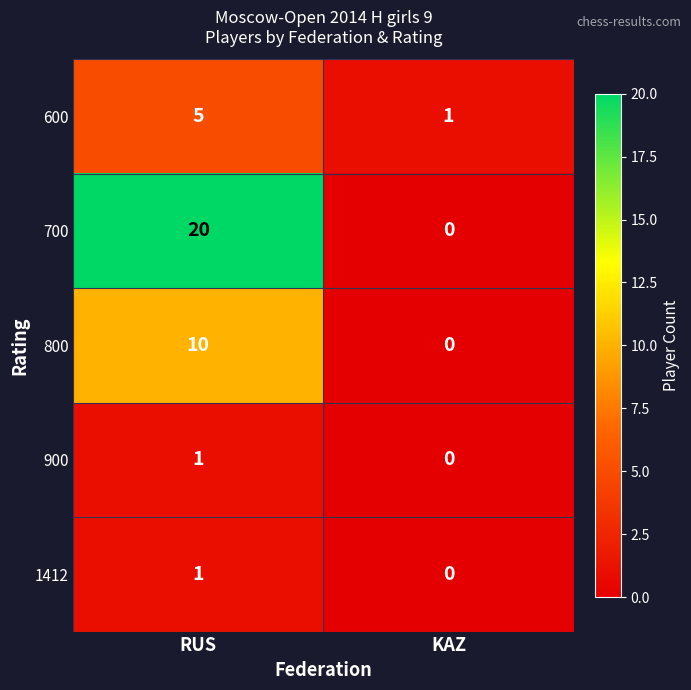

Which series has the widest spread of values?

700